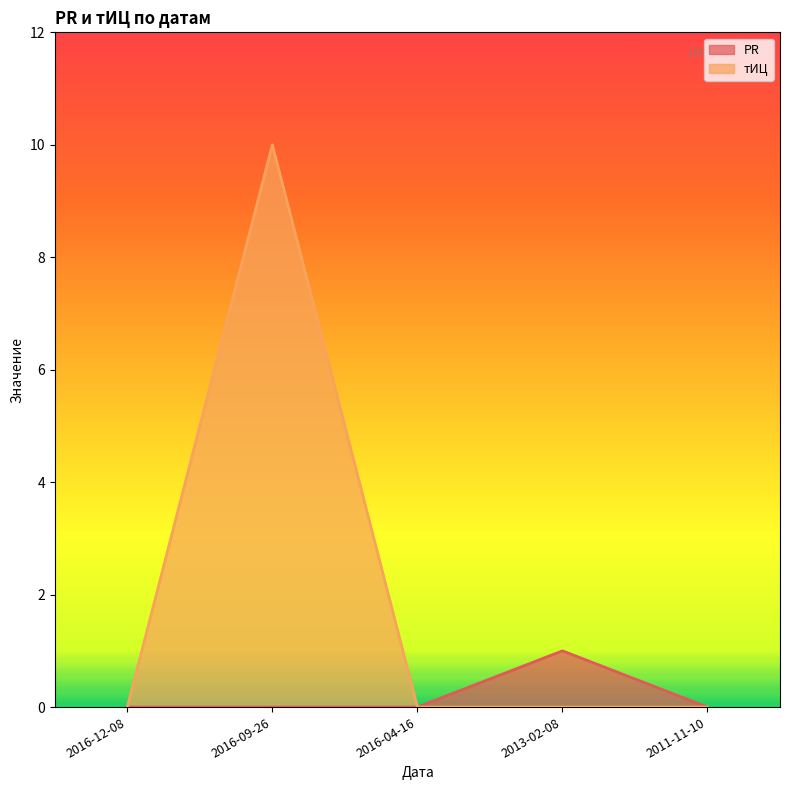

Rank the series by their average value, from highest to lowest.

тИЦ, PR